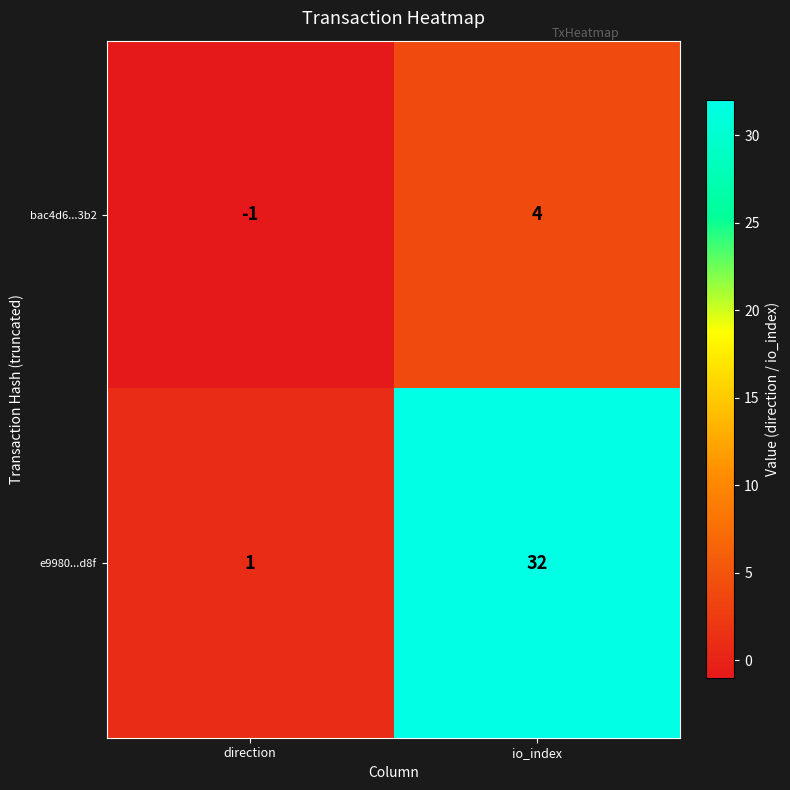

What is the minimum value shown in the chart?

-1